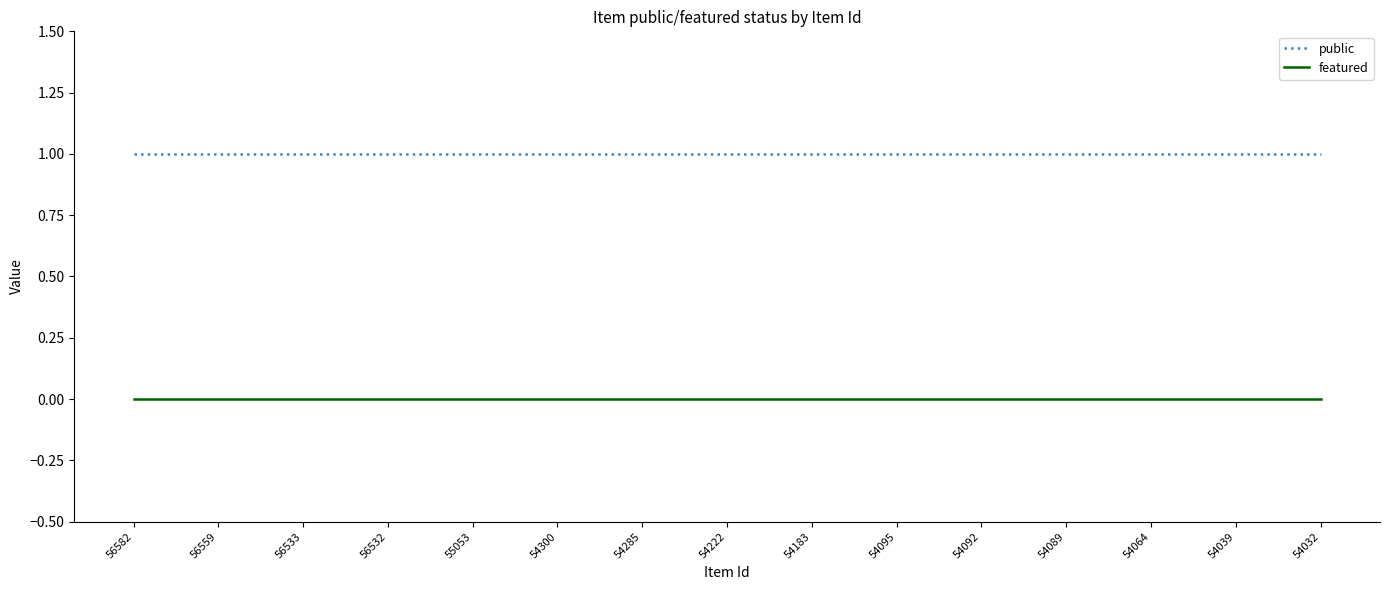

Reading right to left, transcribe all the data shown in this chart.

public: 54032=1	54039=1	54064=1	54089=1	54092=1	54095=1	54183=1	54222=1	54285=1	54300=1	55053=1	56532=1	56533=1	56559=1	56582=1
featured: 54032=0	54039=0	54064=0	54089=0	54092=0	54095=0	54183=0	54222=0	54285=0	54300=0	55053=0	56532=0	56533=0	56559=0	56582=0